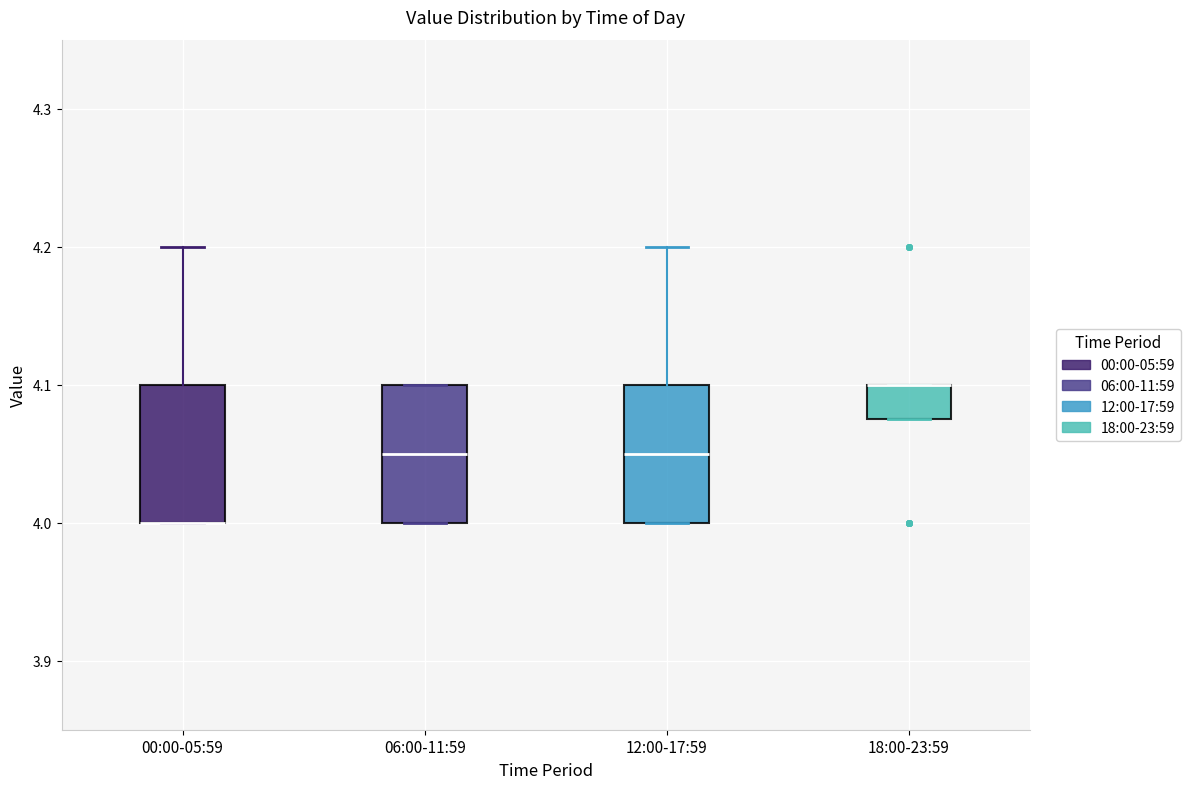

Where is the upper edge of the box for 06:00-11:59 on the y-axis? The values are not printed on the chart, so give them approximately, as read against the axis.

4.10